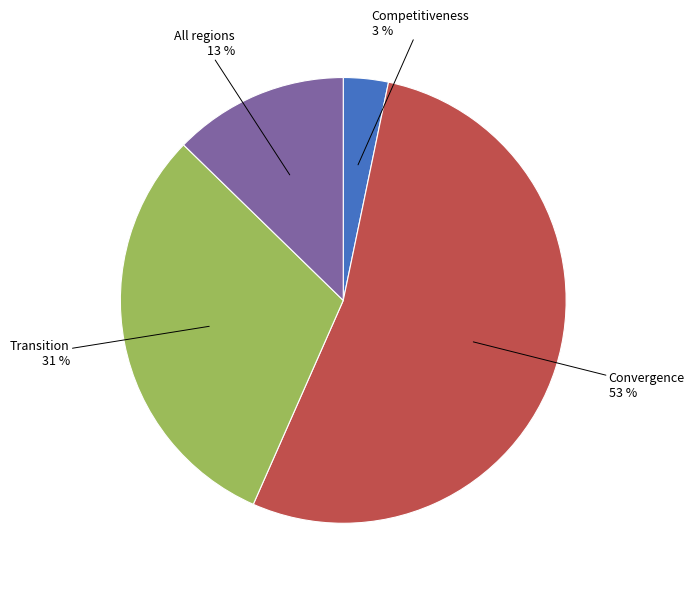

To the nearest percent, what is the difference between the largest and smallest slice percentages?

50%